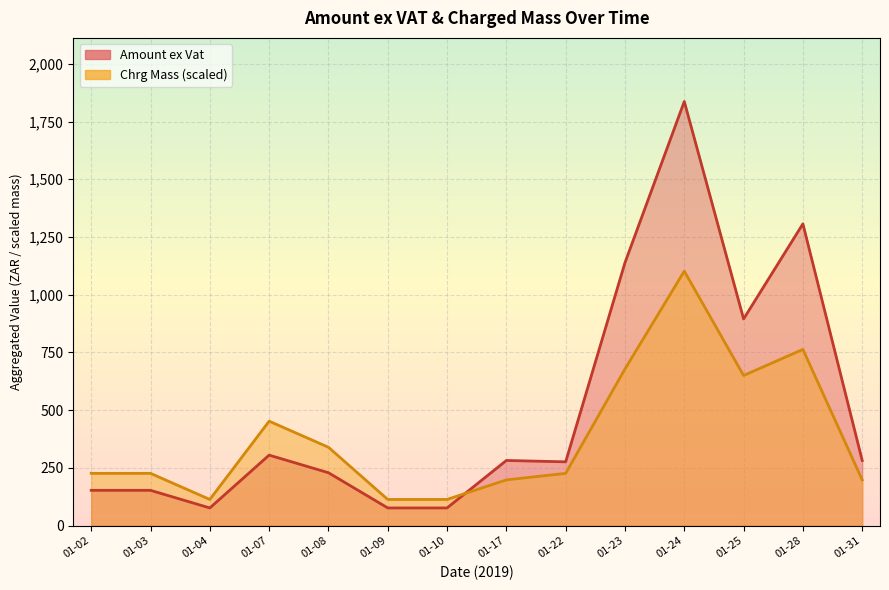

Count the number of data series in this chart.

2